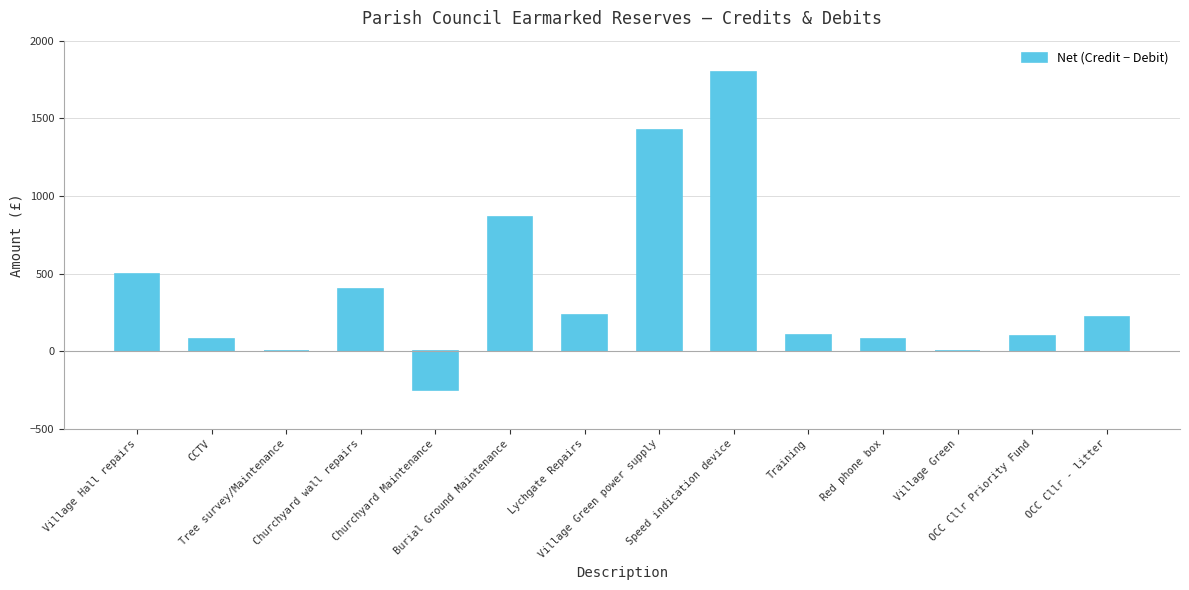

What is the minimum value shown in the chart?

-250